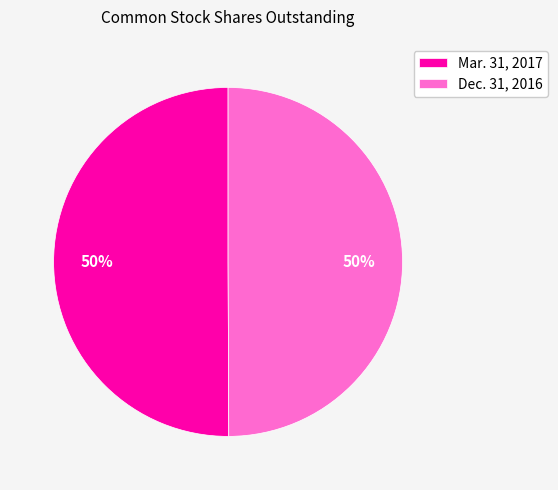

The Mar. 31, 2017 slice represents 50% of the pie. True or false?

True